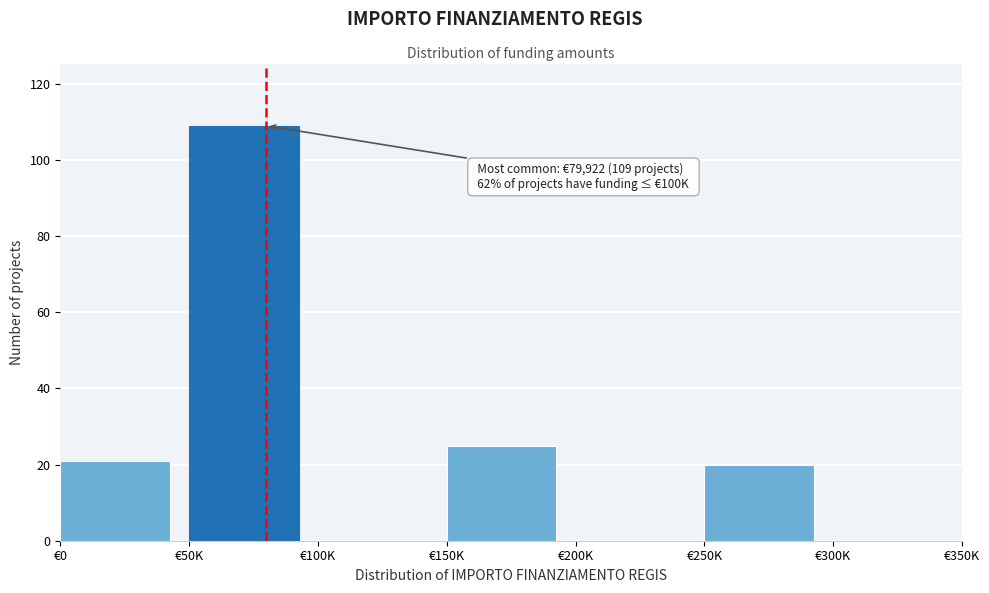

Reading left to right, list all the values displayed in this chart.

€0=21	€50K=109	€100K=0	€150K=25	€200K=0	€250K=20	€300K=0